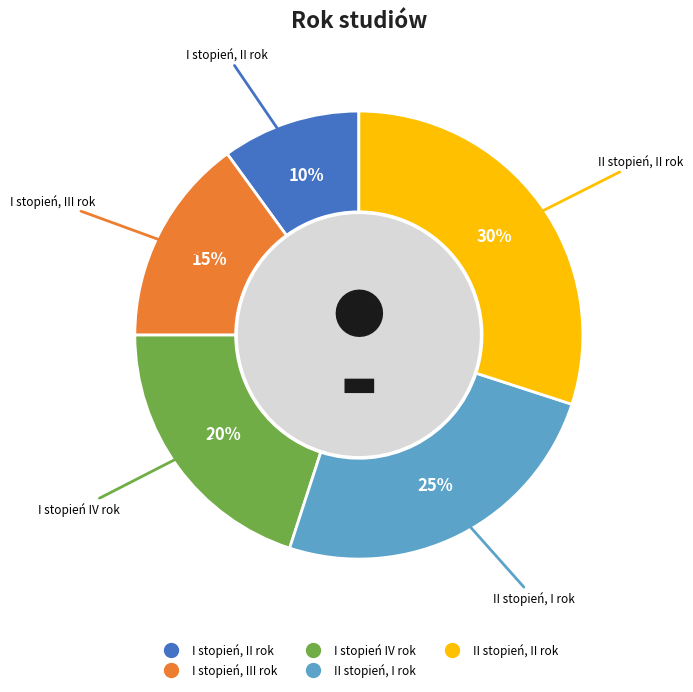

What is the ratio of the value at II stopień, II rok to the value at II stopień, I rok?

1.2